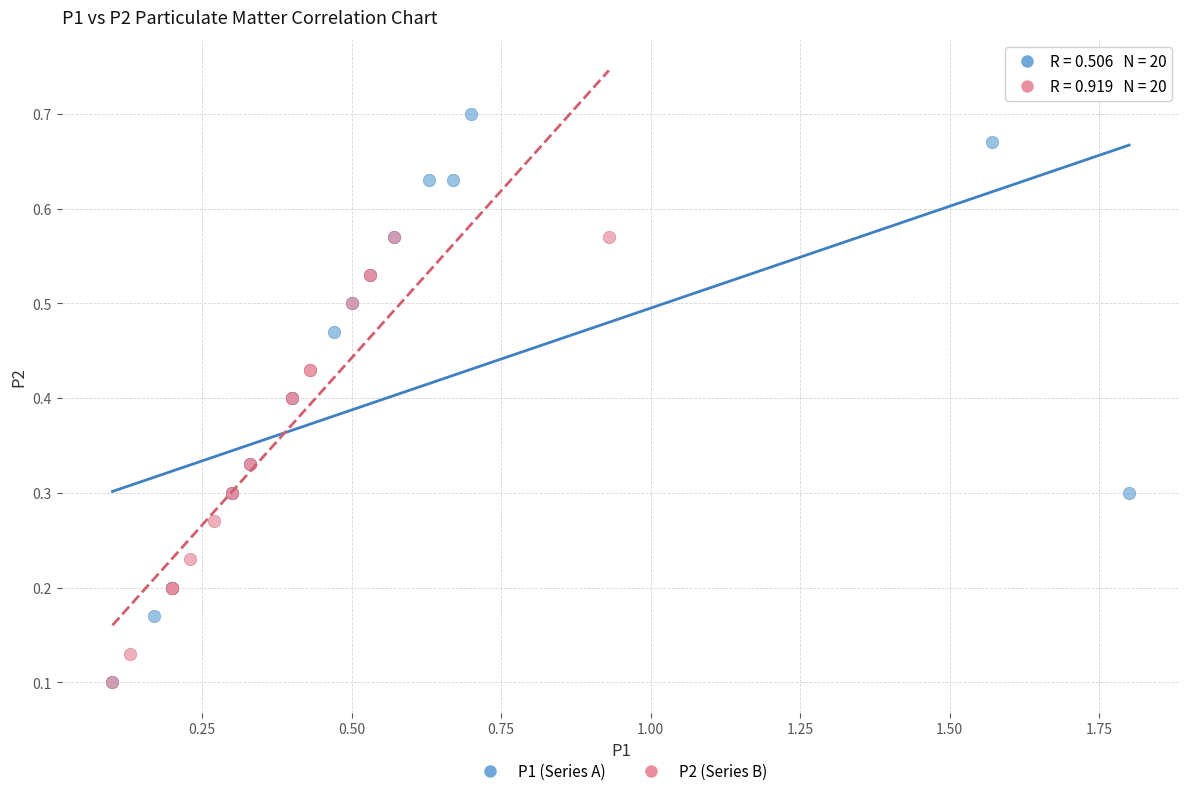

Which series contains the highest Y value?

P1 (Series A)